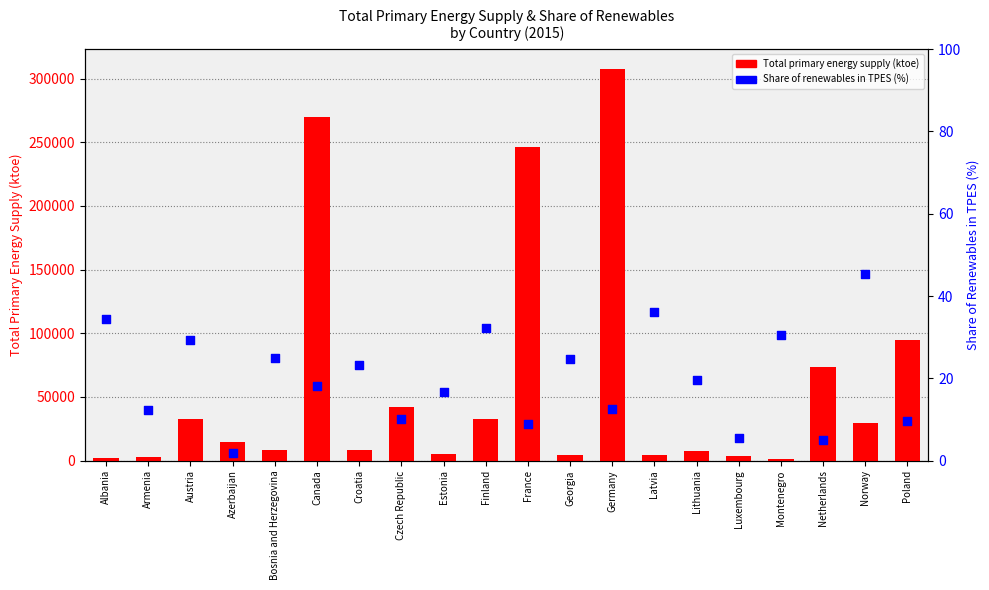

What is the total value across all series at Bosnia and Herzegovina?

8057.0